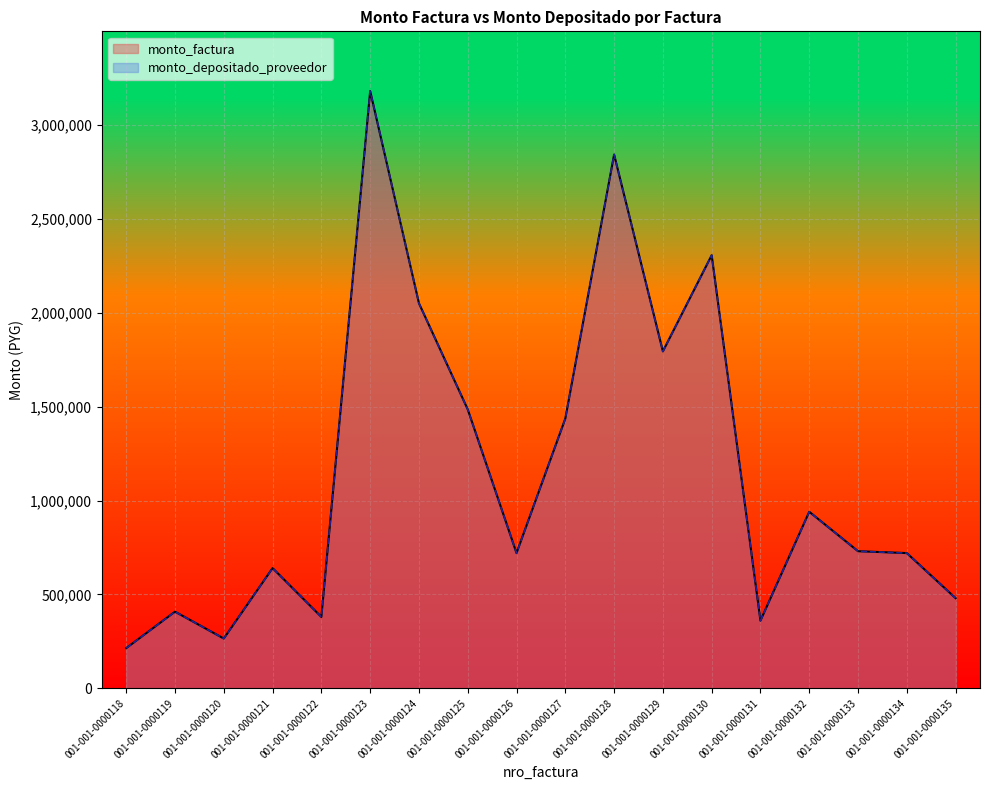

At which category does monto_depositado_proveedor reach its first local peak?

001-001-0000119